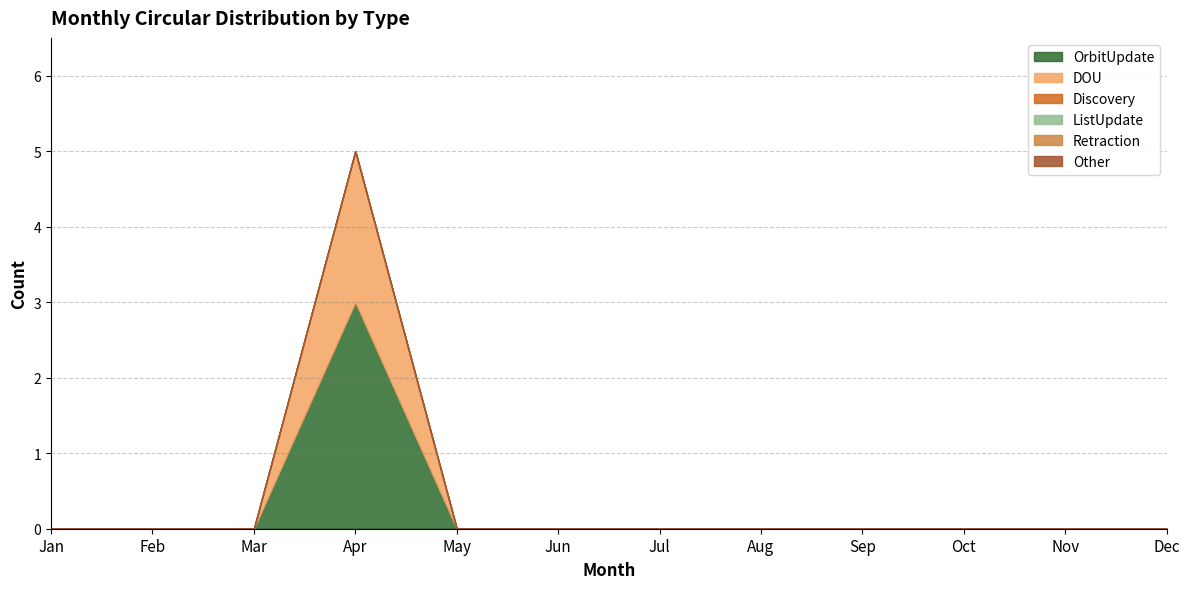

Reading left to right, extract all data points from this chart.

OrbitUpdate: 0	0	0	3	0	0	0	0	0	0	0	0
DOU: 0	0	0	2	0	0	0	0	0	0	0	0
Discovery: 0	0	0	0	0	0	0	0	0	0	0	0
ListUpdate: 0	0	0	0	0	0	0	0	0	0	0	0
Retraction: 0	0	0	0	0	0	0	0	0	0	0	0
Other: 0	0	0	0	0	0	0	0	0	0	0	0